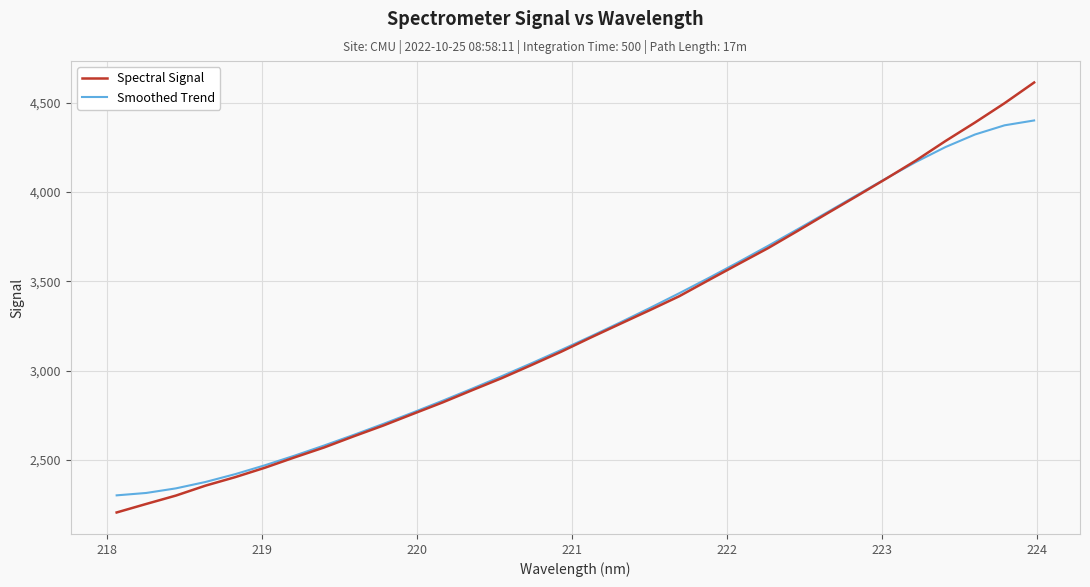

How many lines are shown in the chart?

2